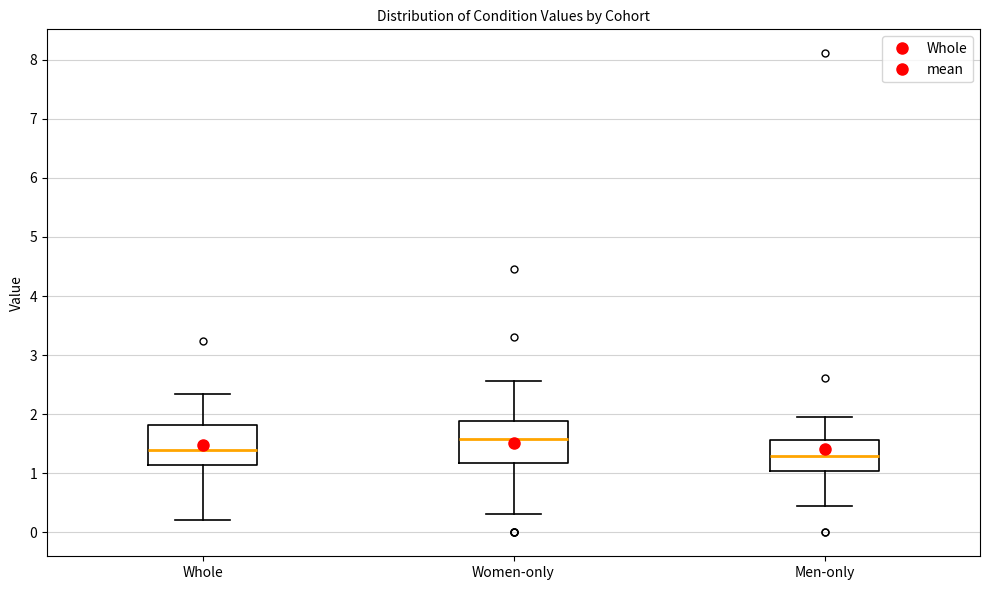

Reading left to right, transcribe this box plot: for each box, give where its median line is, the range the box spans, and where its two whiskers end, as read against the y-axis. The values are not printed on the chart, so give them approximately, as read against the axis.

Whole: median 1.4, box 1.1 to 1.8, whiskers 0.2 to 2.3
Women-only: median 1.6, box 1.2 to 1.9, whiskers 0.3 to 2.6
Men-only: median 1.3, box 1.0 to 1.6, whiskers 0.4 to 1.9